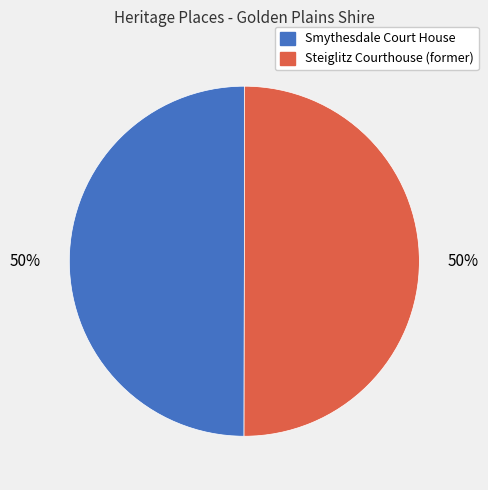

What percentage is the Smythesdale Court House slice, to the nearest percent?

50%